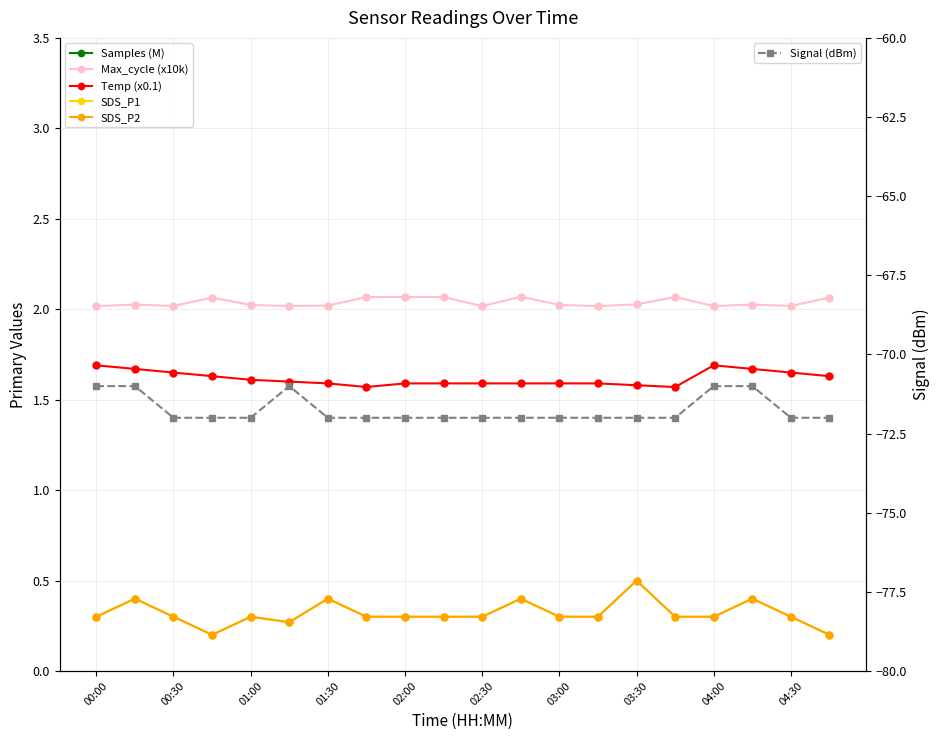

What is the value of the Signal (dBm) point at the 16th from the left?

-72